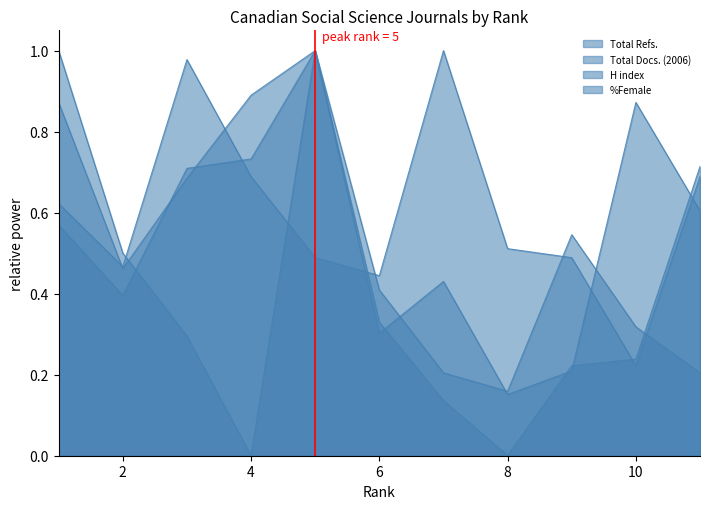

The value of Total Refs. line at 4 is 1.2. True or false?

False